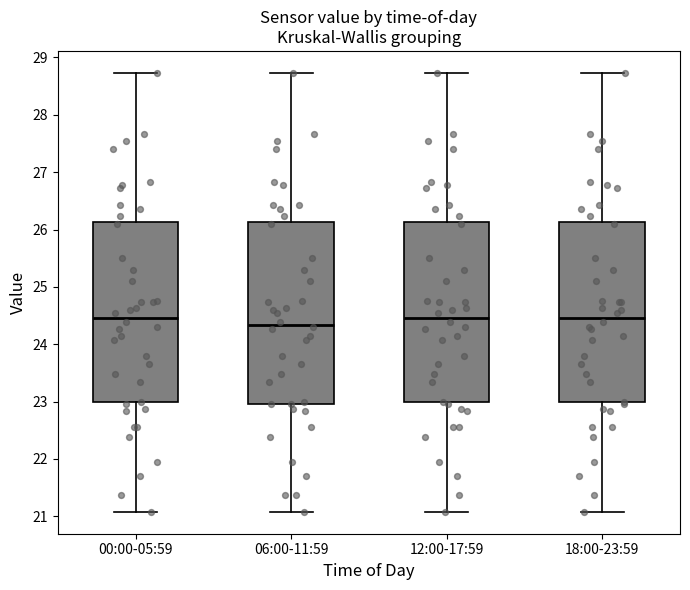

Reading left to right, read every box against the y-axis: the position of its median line, the range the box covers, and the ends of its whiskers. The values are not printed on the chart, so give them approximately, as read against the axis.

00:00-05:59: median 24.5, box 23.0 to 26.1, whiskers 21.1 to 28.7
06:00-11:59: median 24.3, box 23.0 to 26.1, whiskers 21.1 to 28.7
12:00-17:59: median 24.5, box 23.0 to 26.1, whiskers 21.1 to 28.7
18:00-23:59: median 24.5, box 23.0 to 26.1, whiskers 21.1 to 28.7